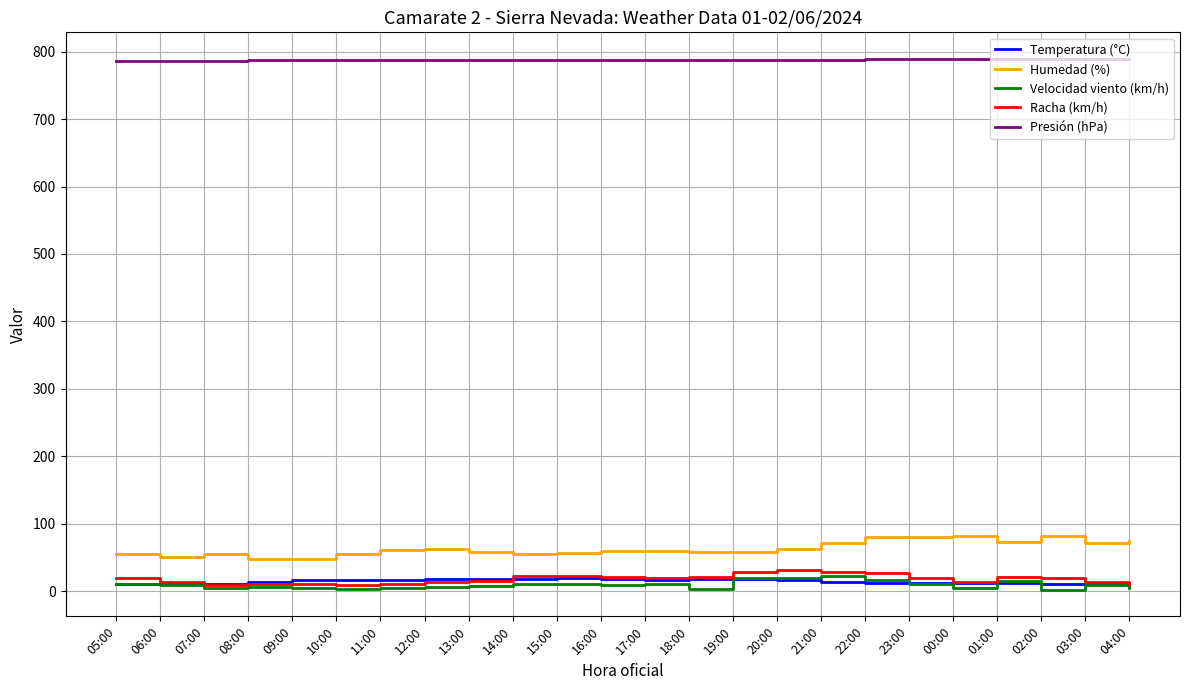

Count the number of categories in the chart.

24